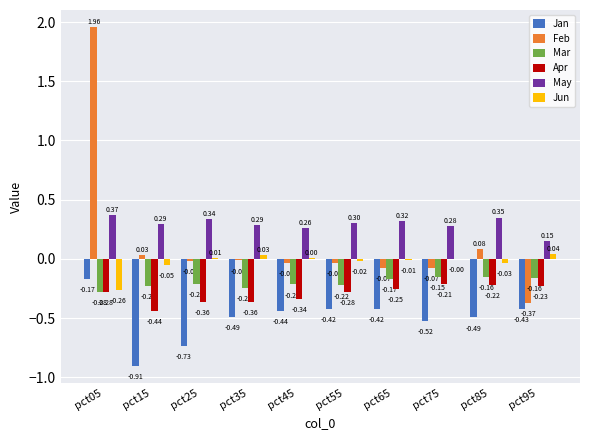

What is the sum of the May values at pct75 and pct85?

0.6